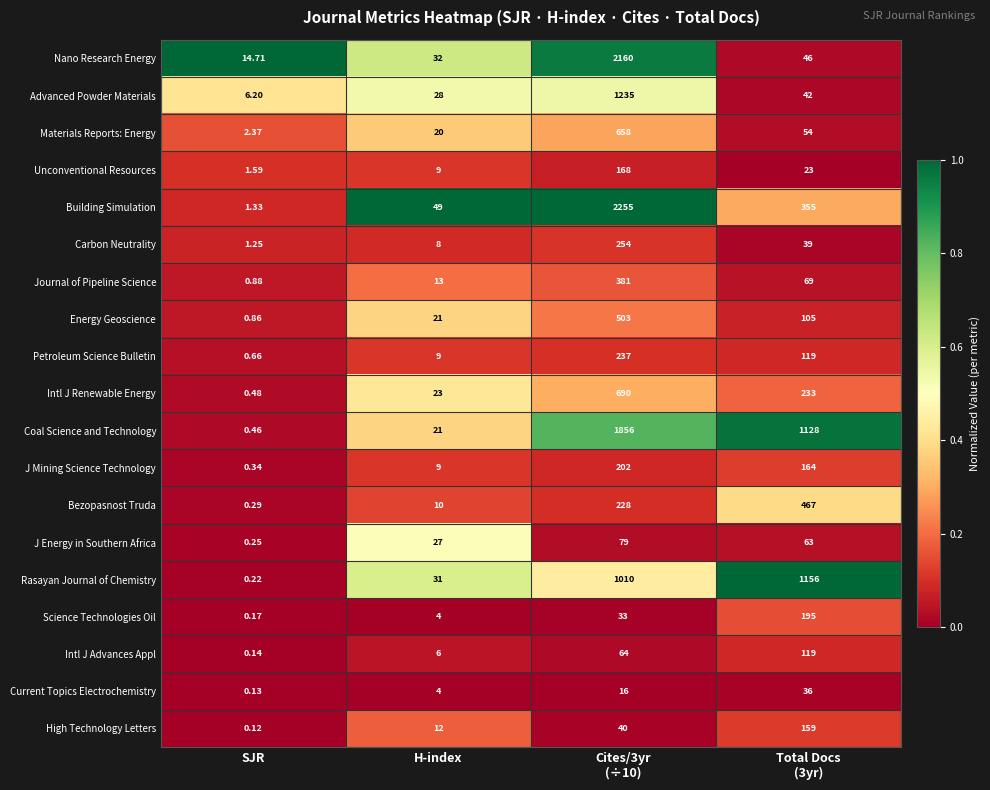

Is the value of Materials Reports: Energy at H-index greater than the value of High Technology Letters at H-index?

Yes